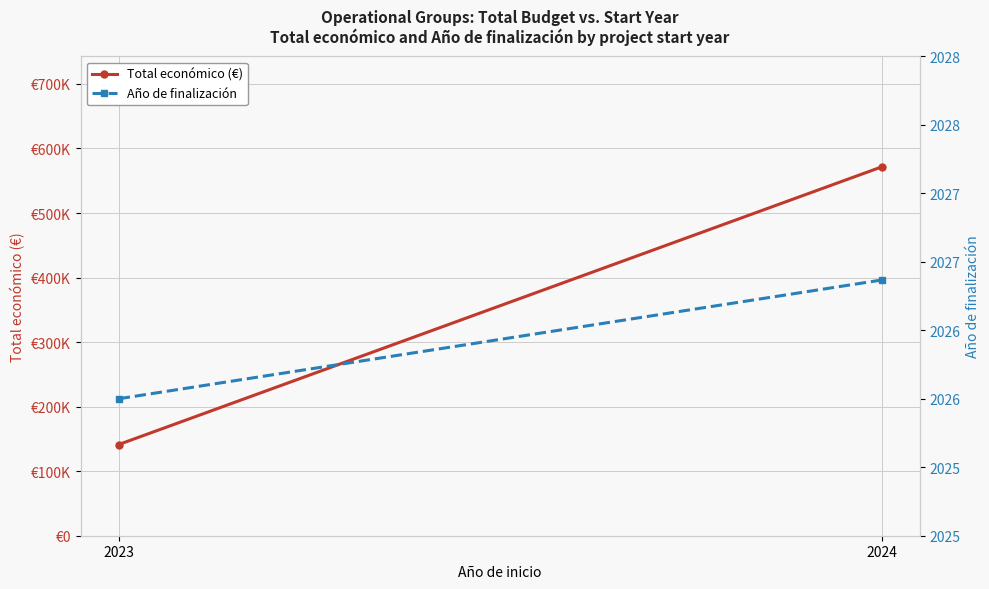

How many lines are shown in the chart?

2